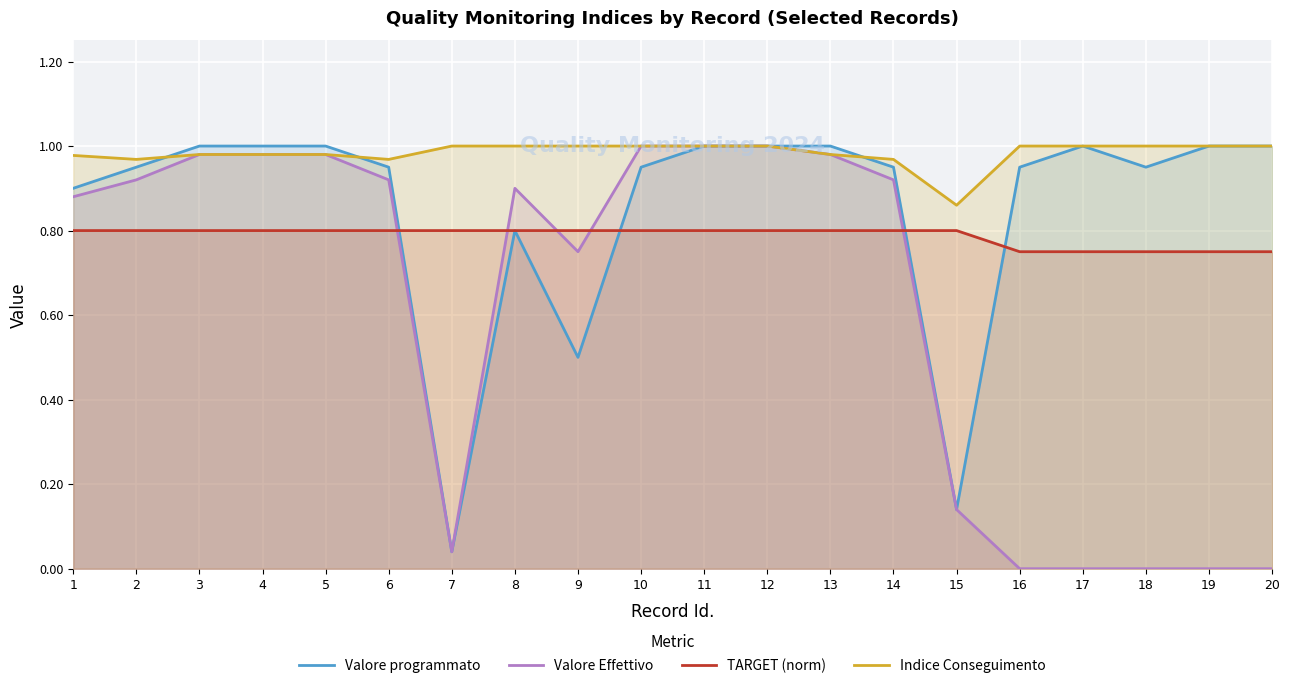

Rank the categories by Valore programmato value from lowest to highest.

7, 15, 9, 8, 1, 2, 6, 10, 14, 16, 18, 3, 4, 5, 11, 12, 13, 17, 19, 20